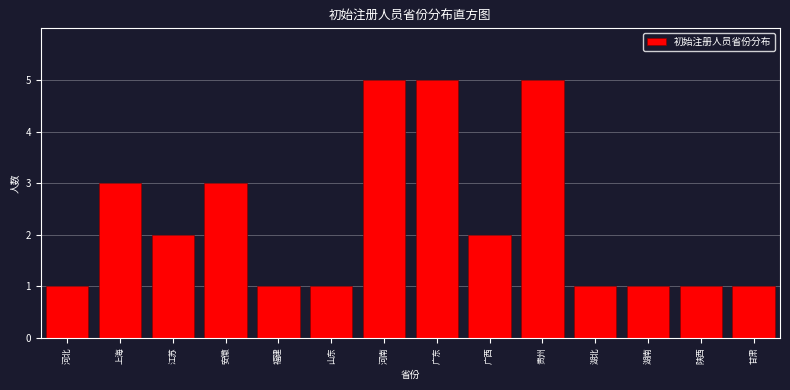

Reading left to right, what are all the values shown in this chart?

河北=1	上海=3	江苏=2	安徽=3	福建=1	山东=1	河南=5	广东=5	广西=2	贵州=5	湖北=1	湖南=1	陕西=1	甘肃=1